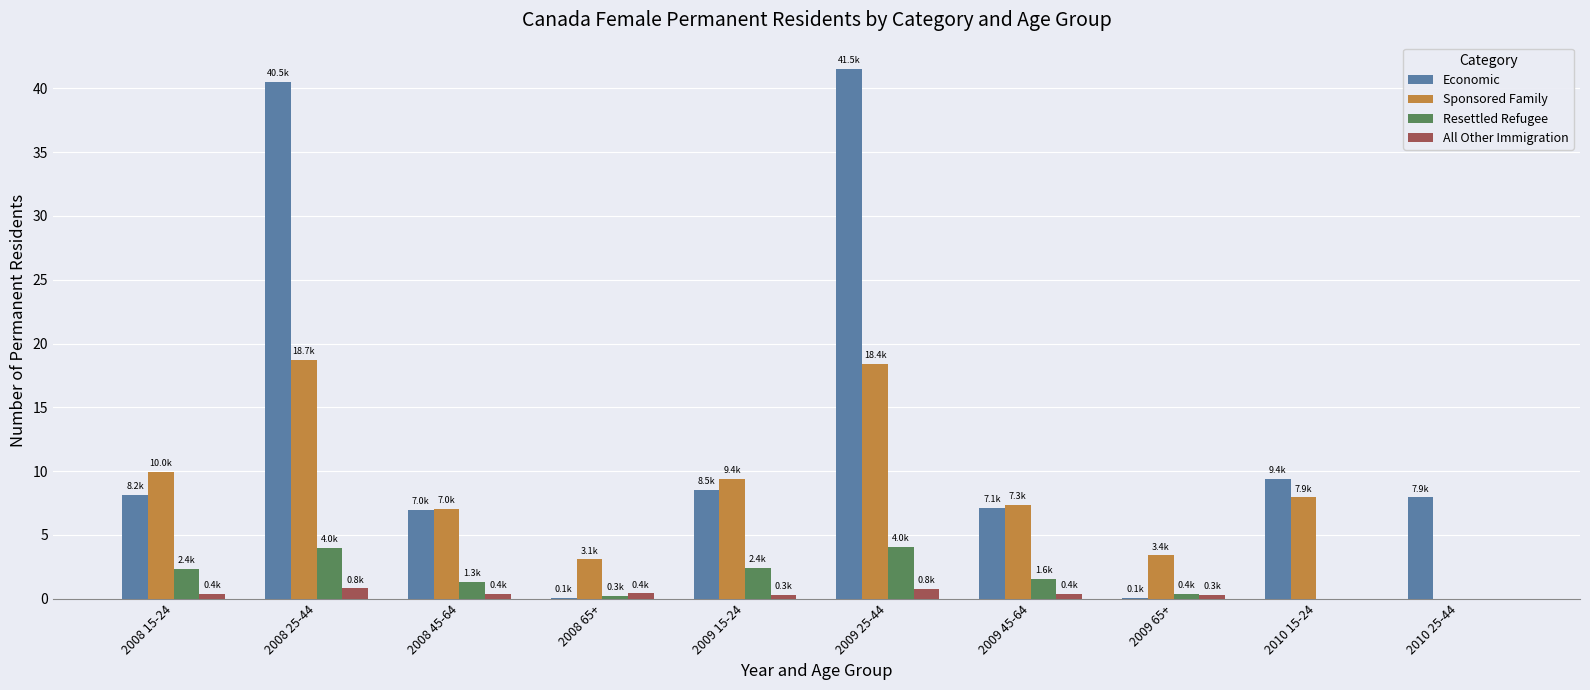

Is the value of Resettled Refugee at 2010 15-24 greater than the value of Economic at 2010 15-24?

No